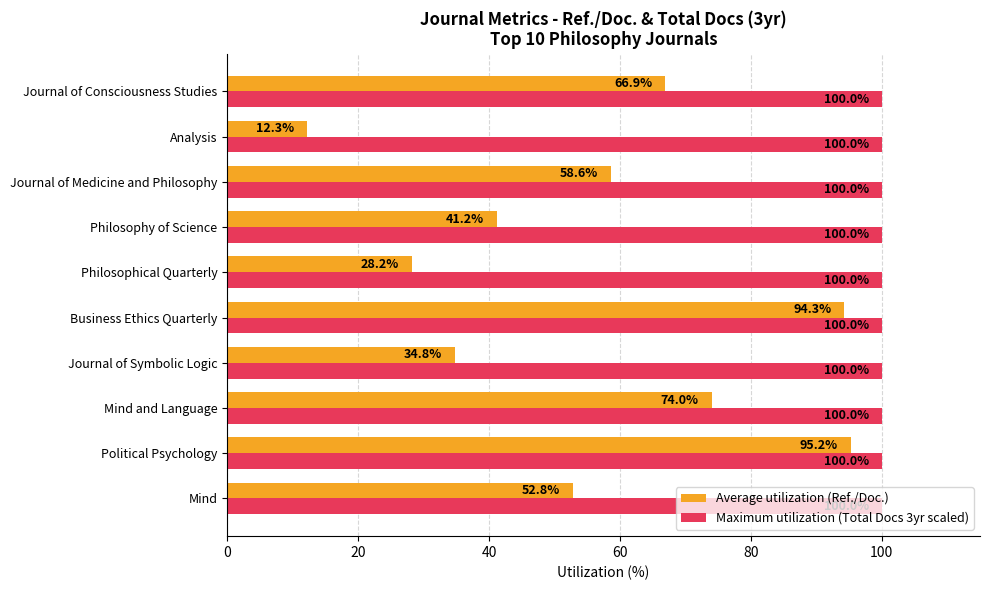

How many distinct data groups are displayed?

2